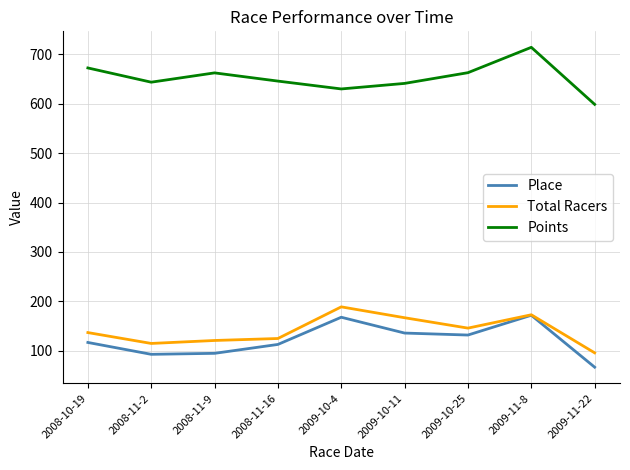

What value does the Place series have at 2008-11-9?

95.0